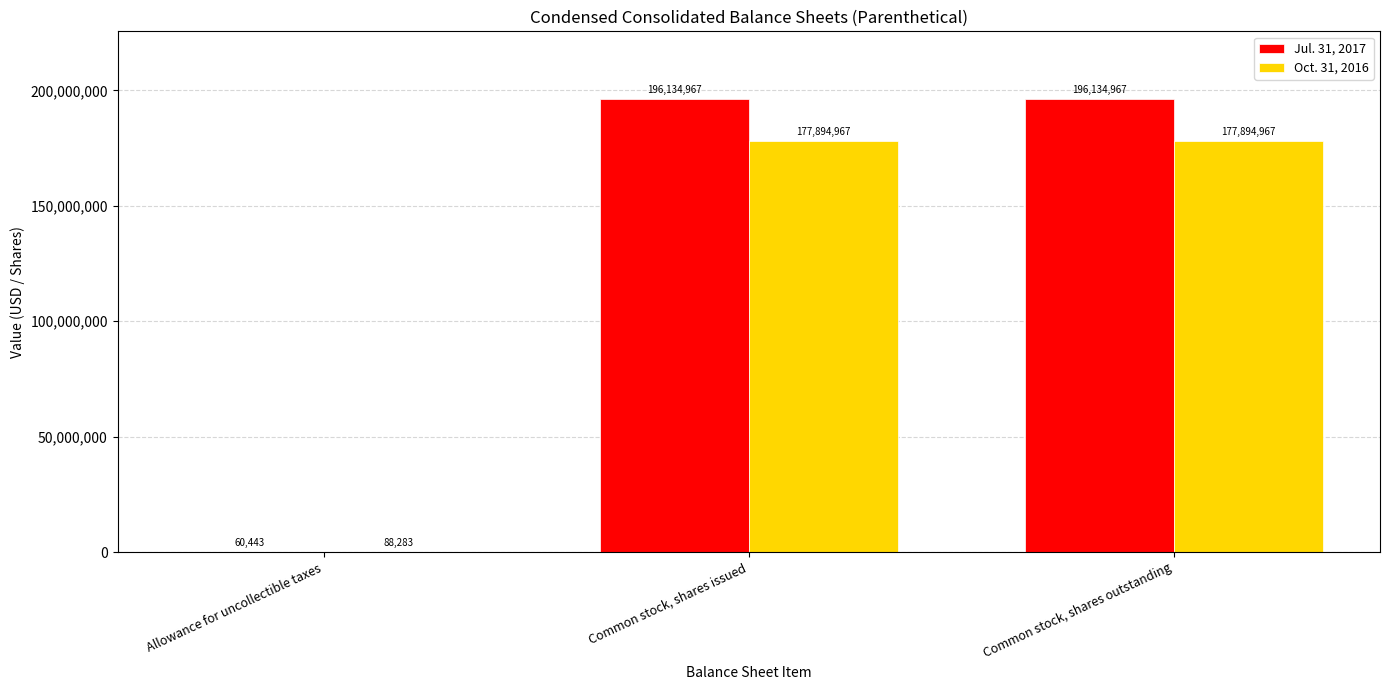

Which series has the largest total across all categories?

Jul. 31, 2017